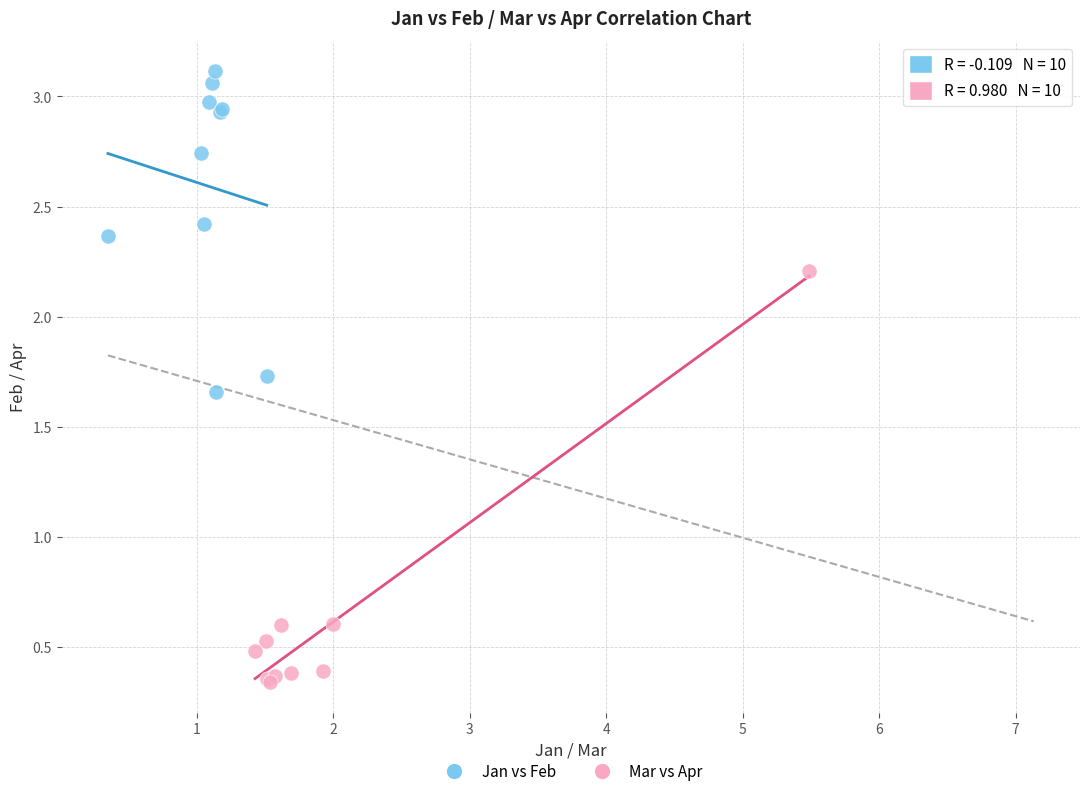

Which series has the widest spread of Y values?

Mar vs Apr